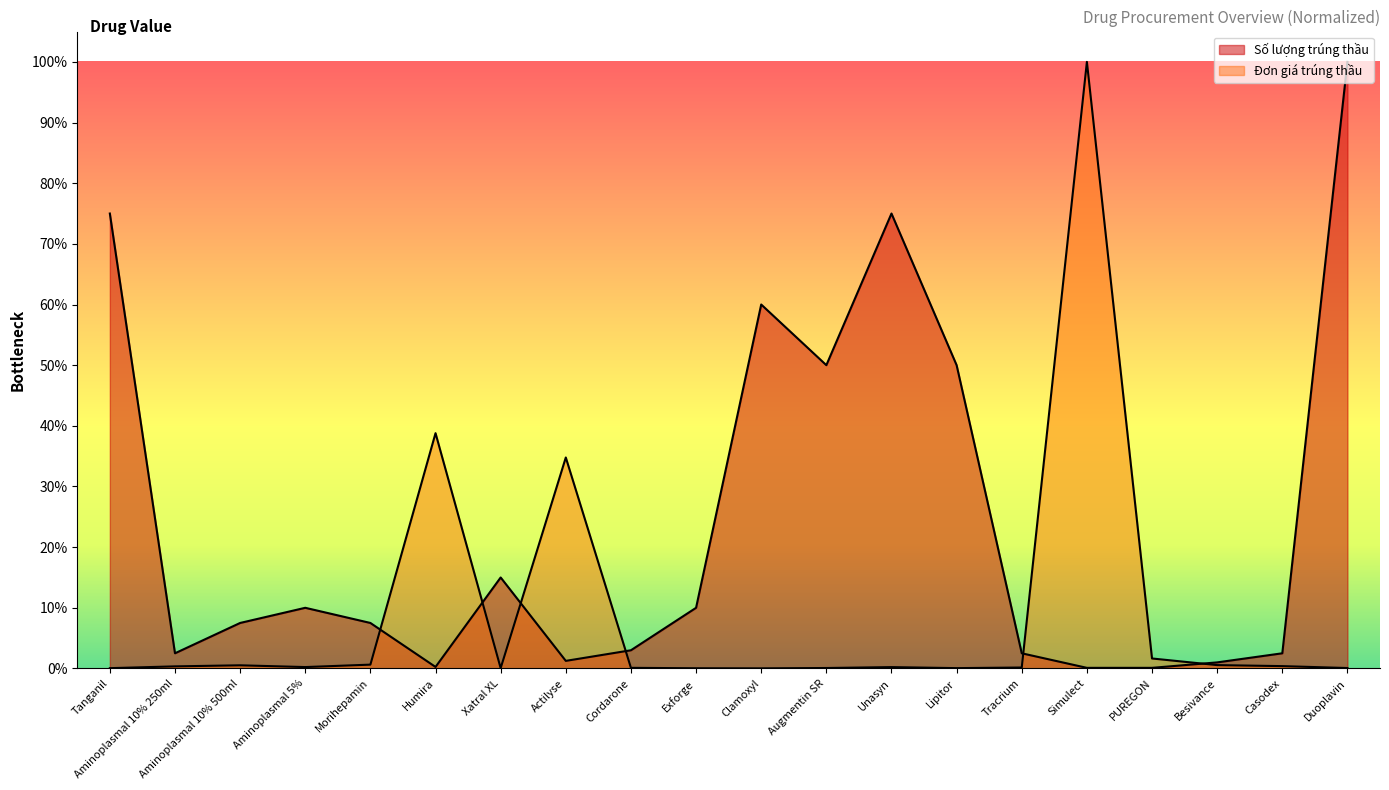

List the series in order of their peak value, highest first.

Số lượng trúng thầu, Đơn giá trúng thầu